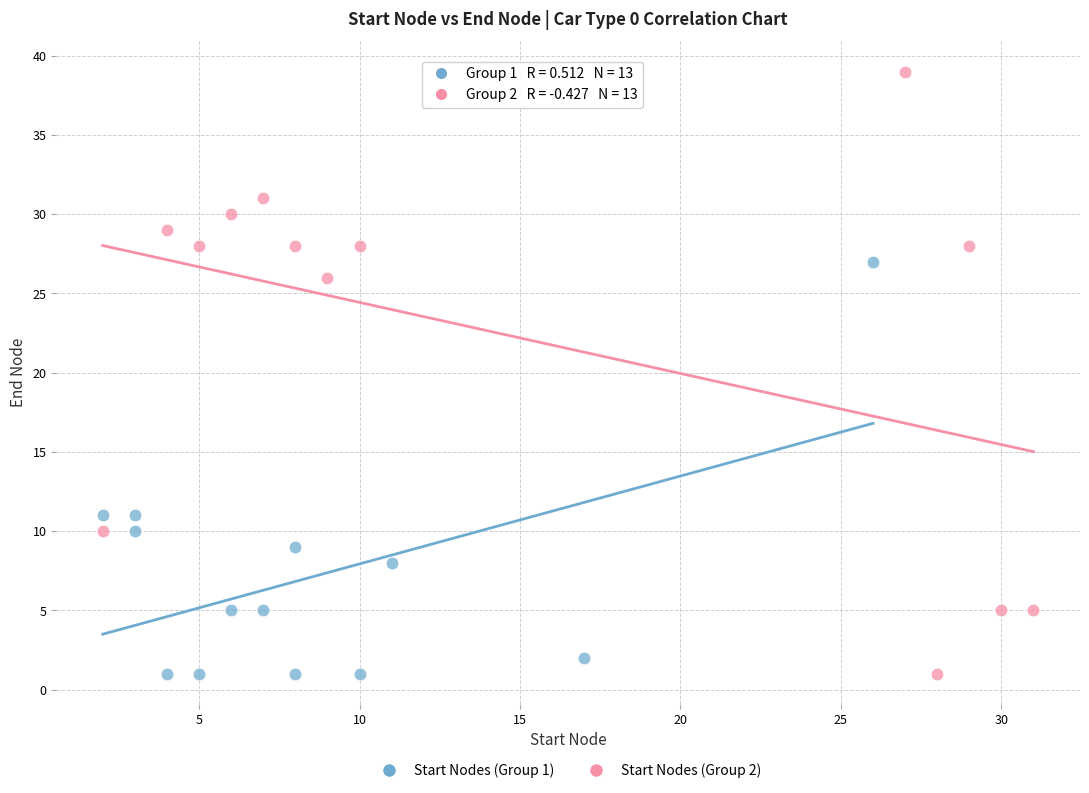

Which series has the largest Y range (max minus min)?

Start Nodes (Group 2)